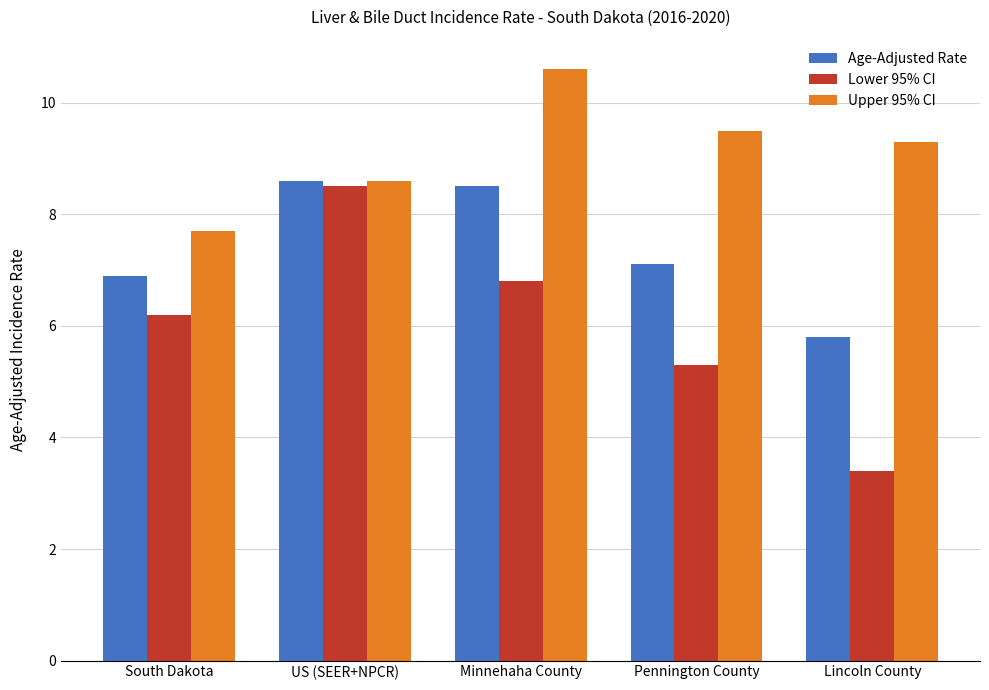

True or false: Lower 95% CI has a value of 2.6 at Pennington County.

False